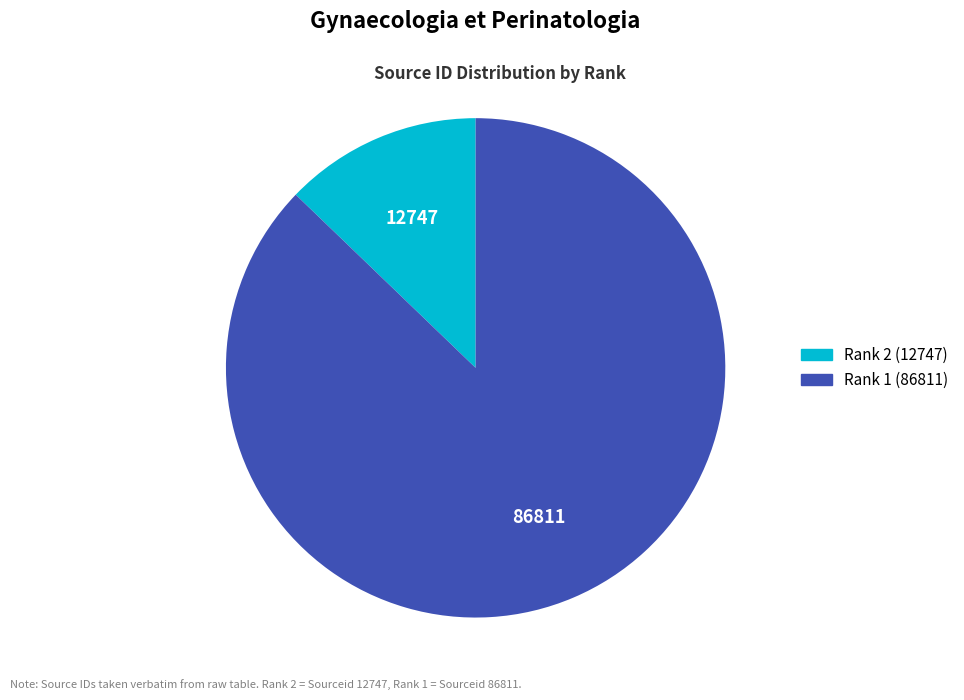

Count the number of slices in the pie.

2